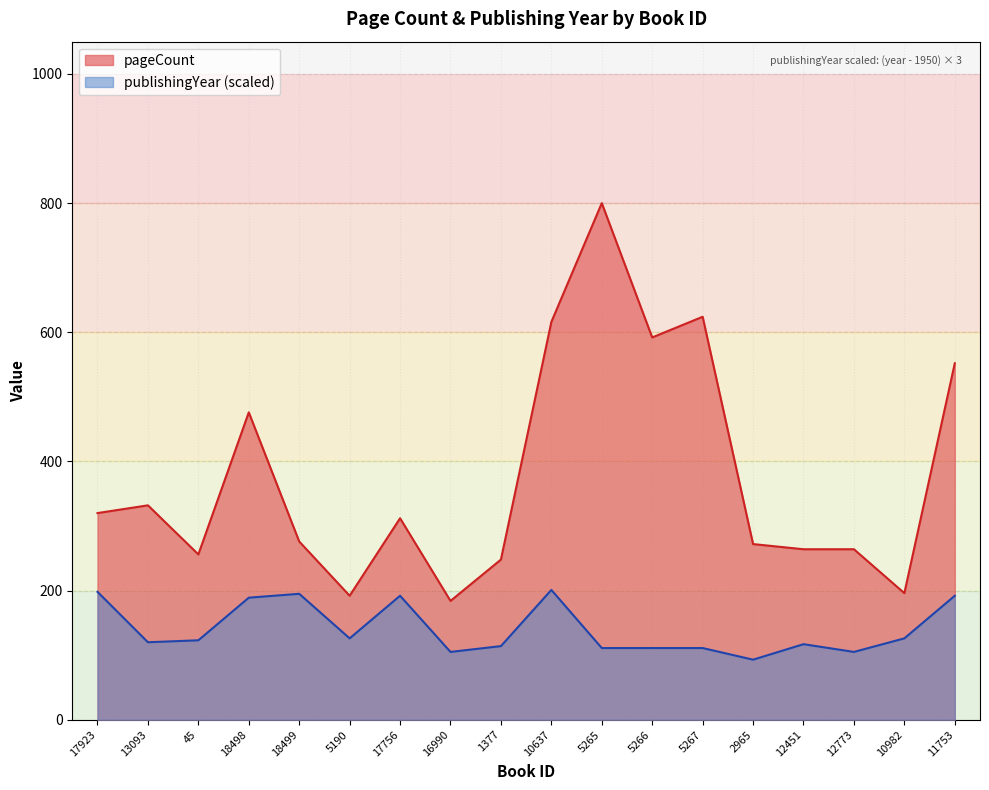

Rank the series by their average value, from highest to lowest.

pageCount, publishingYear (scaled)